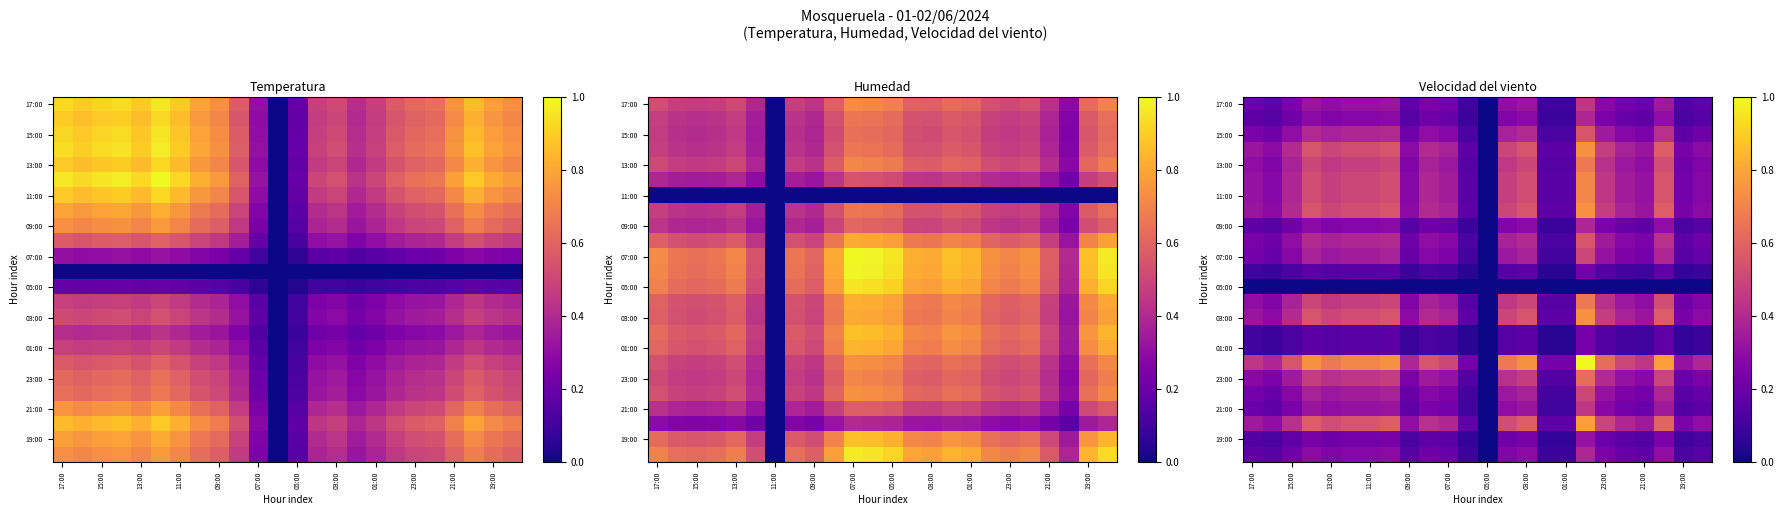

What is the total value across all series at 09:00?

4.9